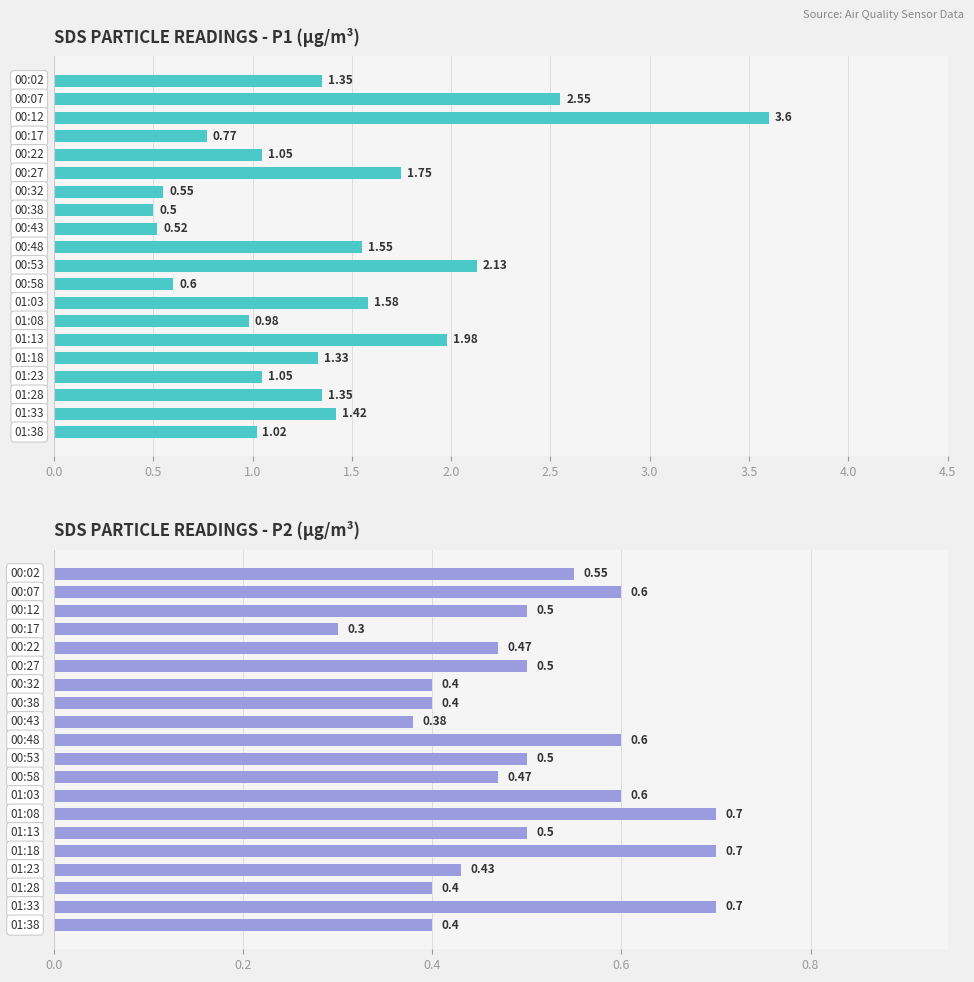

How many bars are there in total?

40